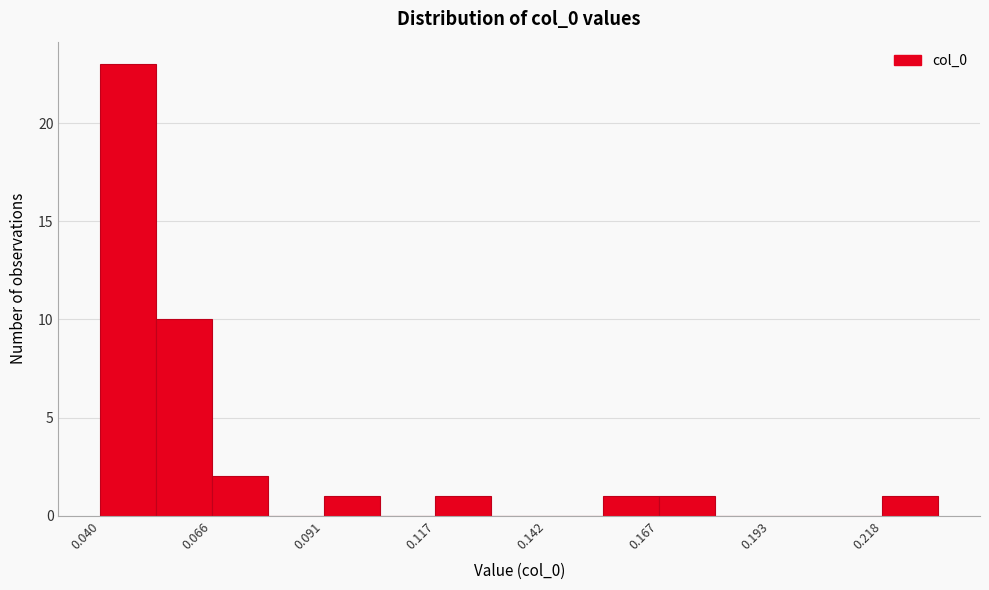

Around what value on the x-axis is the tallest bar? Give the approximate position of its centre, as read against the axis.

0.045